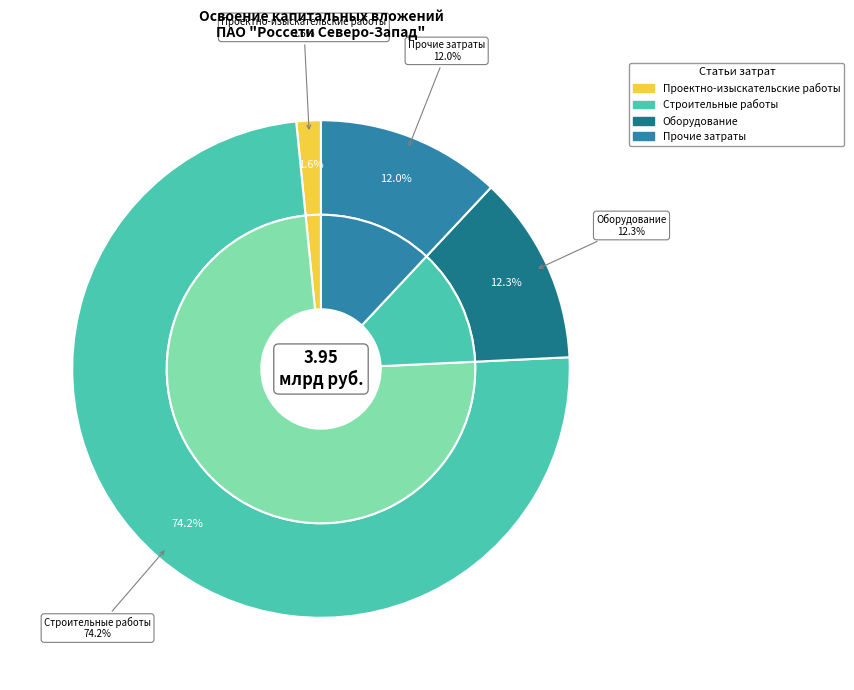

Is there a majority slice in this chart?

Yes